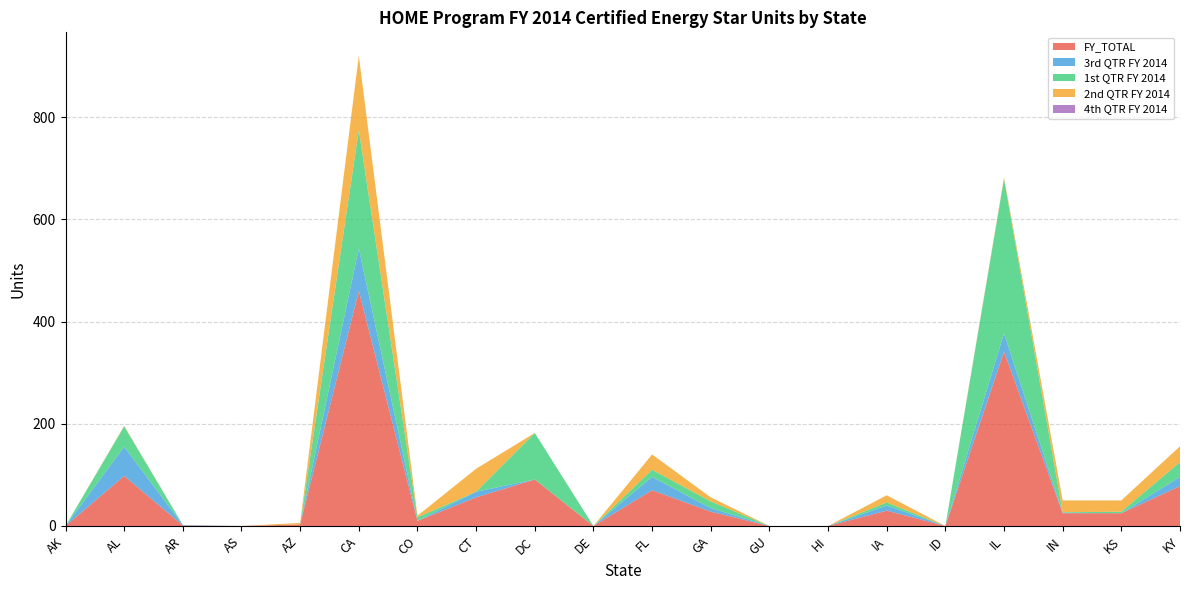

Reading right to left, extract all data points from this chart.

FY_TOTAL: 78	25	25	341	0	30	0	0	28	70	0	91	56	10	460	3	0	1	98	0
3rd QTR FY 2014: 18	0	1	36	0	10	0	0	7	26	0	0	11	0	83	0	0	1	57	0
1st QTR FY 2014: 29	3	1	302	0	6	0	0	13	14	0	91	0	7	232	0	0	0	40	0
2nd QTR FY 2014: 31	22	23	3	0	14	0	0	8	30	0	0	45	3	145	3	0	0	1	0
4th QTR FY 2014: 0	0	0	0	0	0	0	0	0	0	0	0	0	0	0	0	0	0	0	0